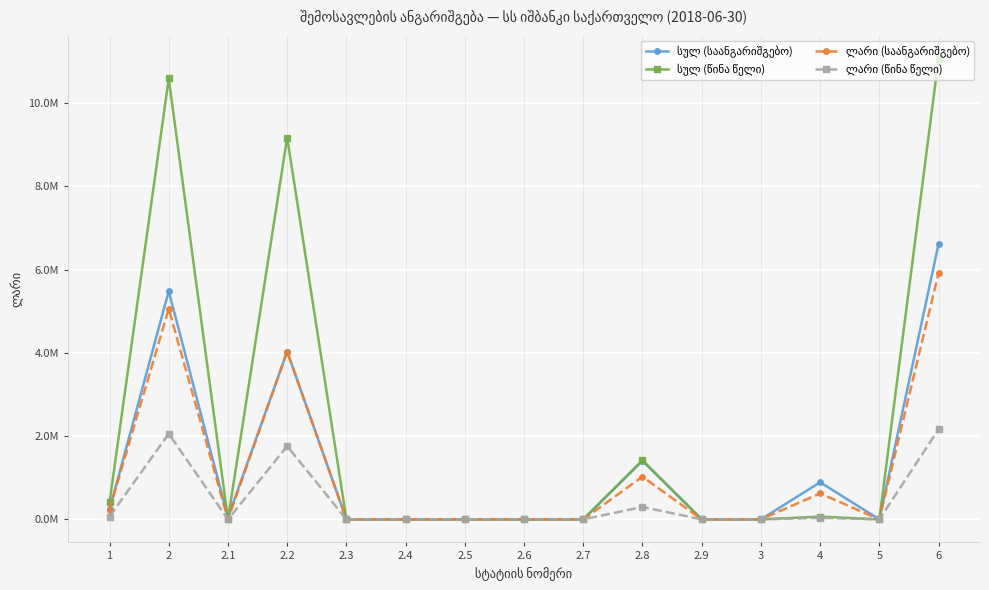

True or false: ლარი (წინა წელი) and ლარი (საანგარიშგებო) cross at least once.

False